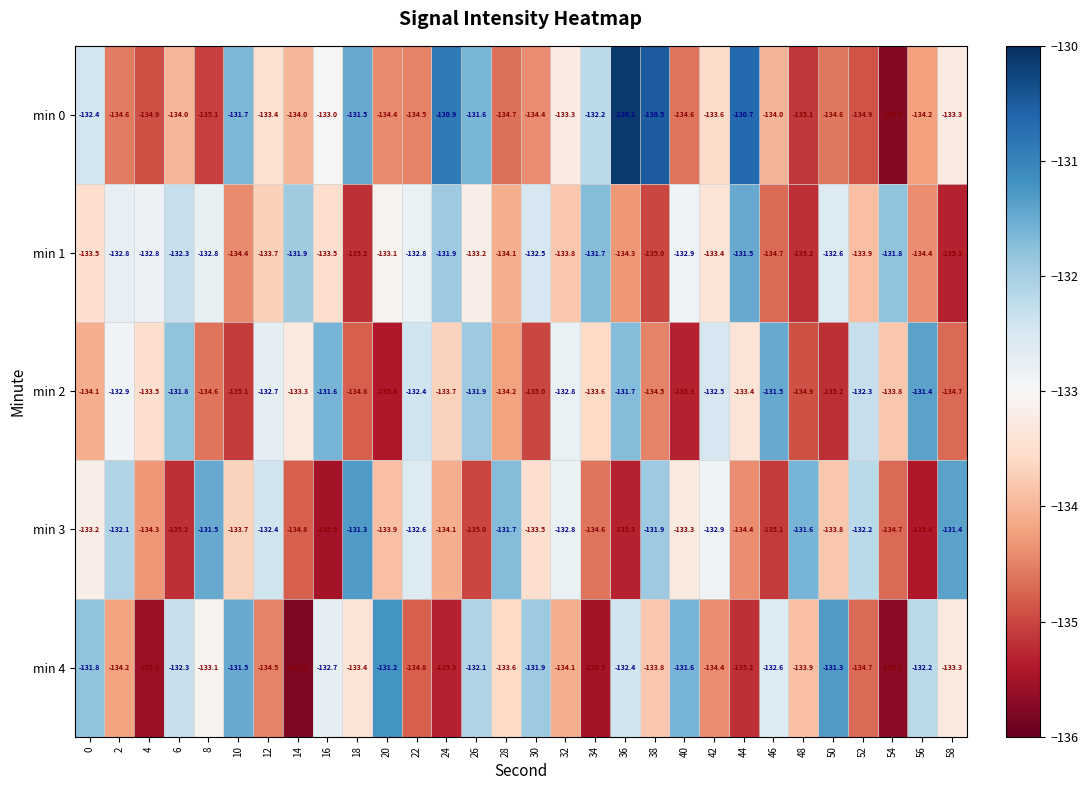

Which series has the largest range (max minus min)?

min 0